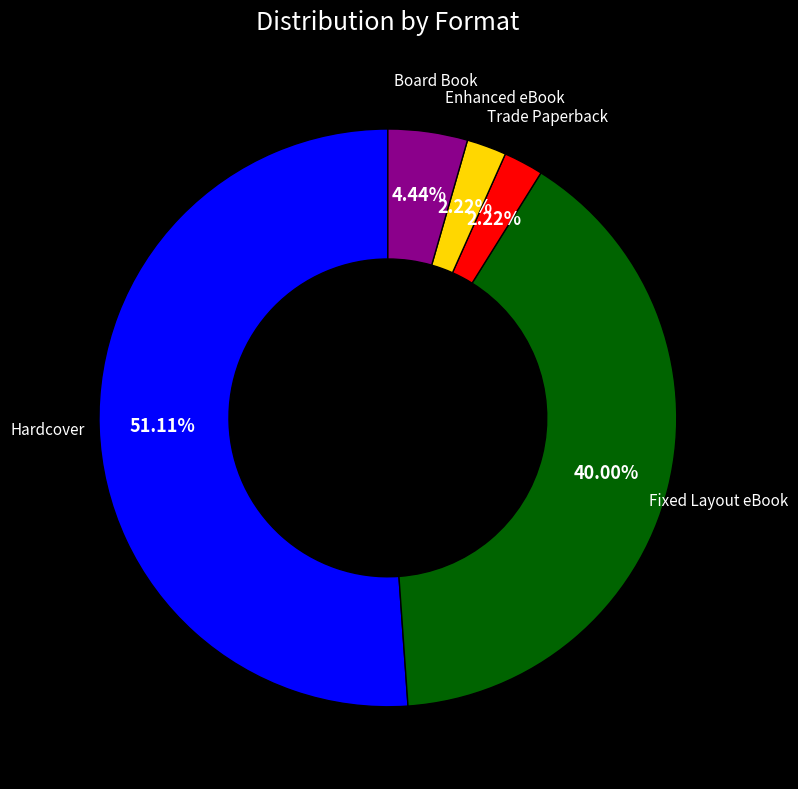

True or false: Fixed Layout eBook accounts for 30% of the total.

False